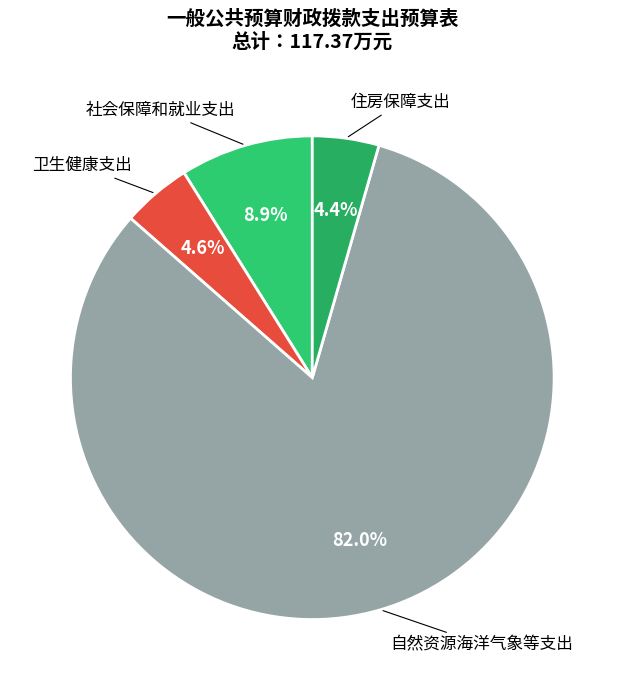

To the nearest percent, what percentage of the pie is 自然资源海洋气象等支出?

82%